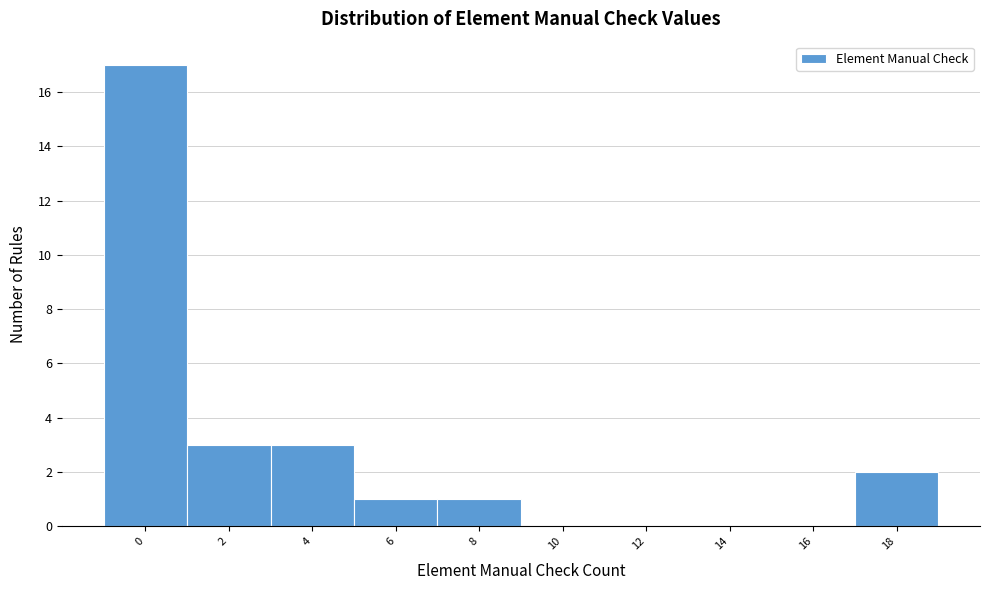

Reading left to right, extract all data points from this chart.

0=17	2=3	4=3	6=1	8=1	10=0	12=0	14=0	16=0	18=2